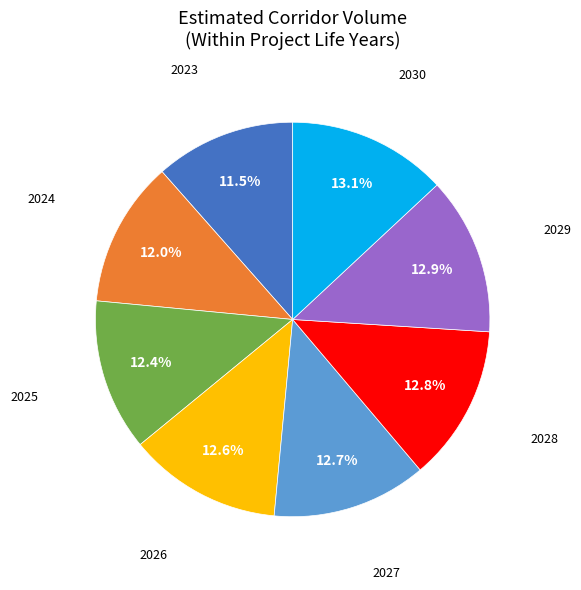

Is there a majority slice in this chart?

No